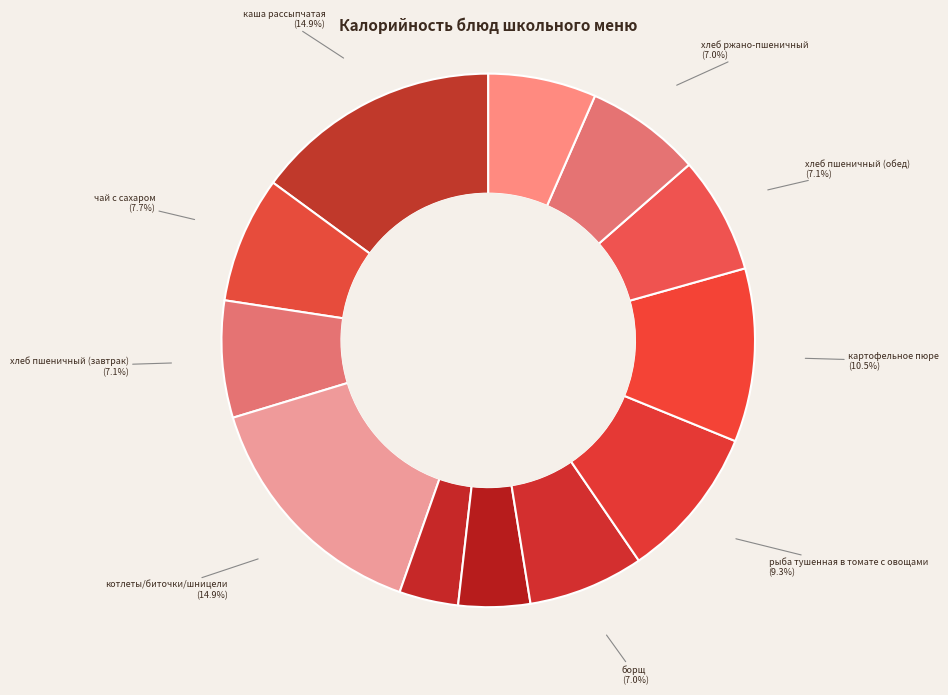

How many segments does this pie chart have?

12